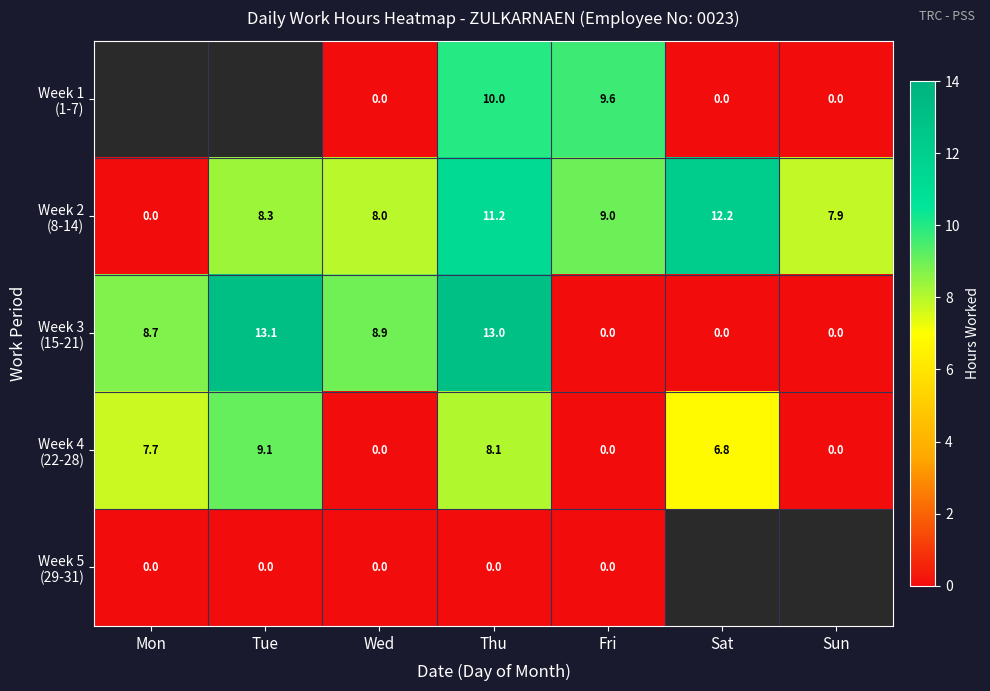

What is the spread (max minus min) of values at Thu?

13.0